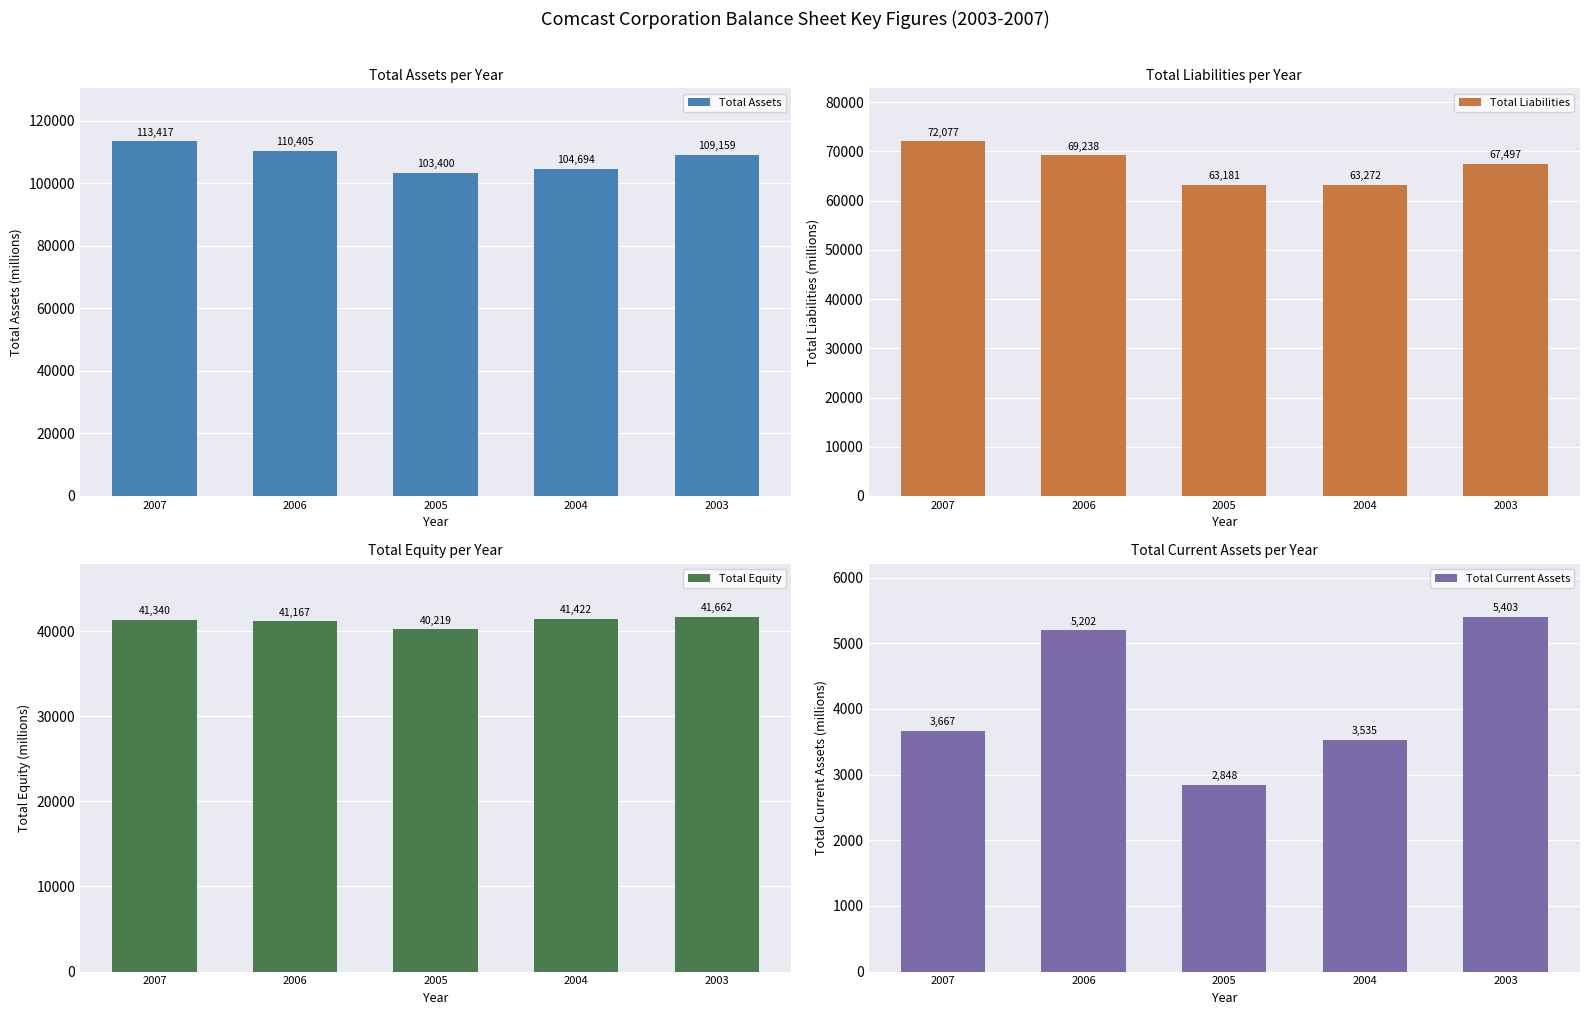

What is the sum of all Total Assets values?

541075